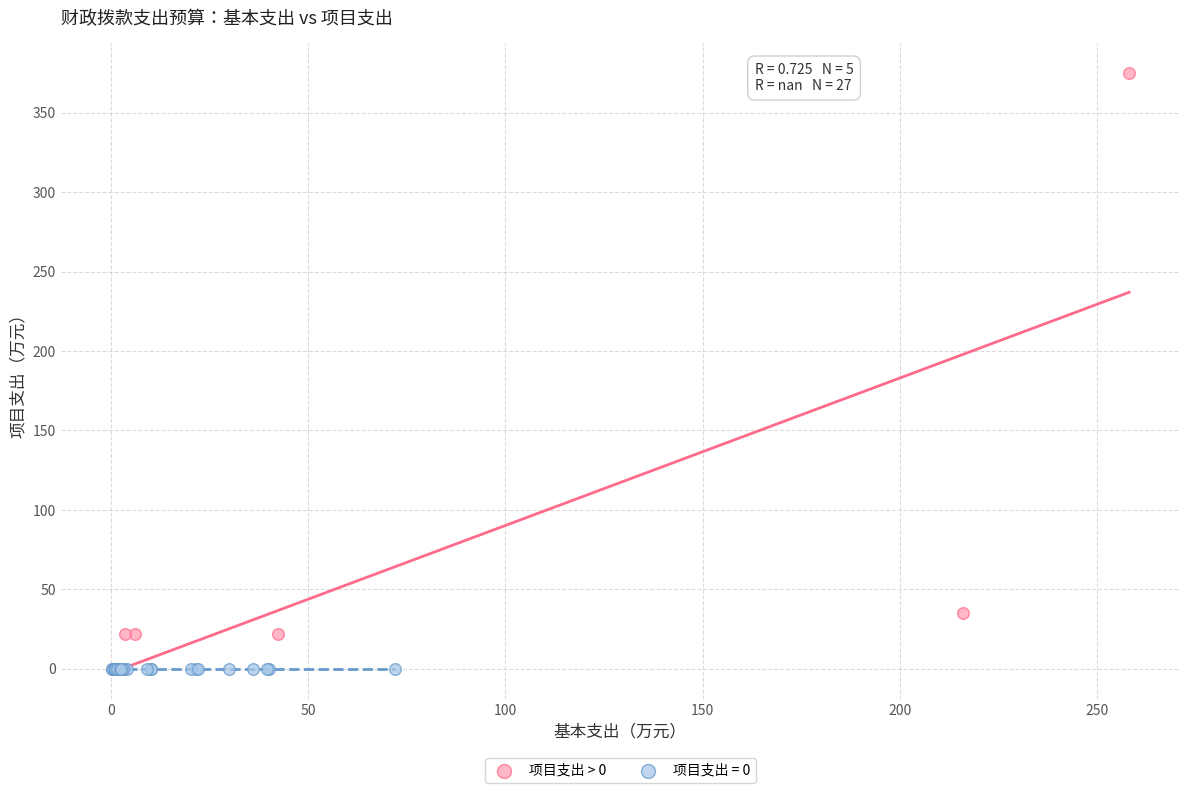

Which series reaches the minimum Y coordinate?

项目支出 = 0